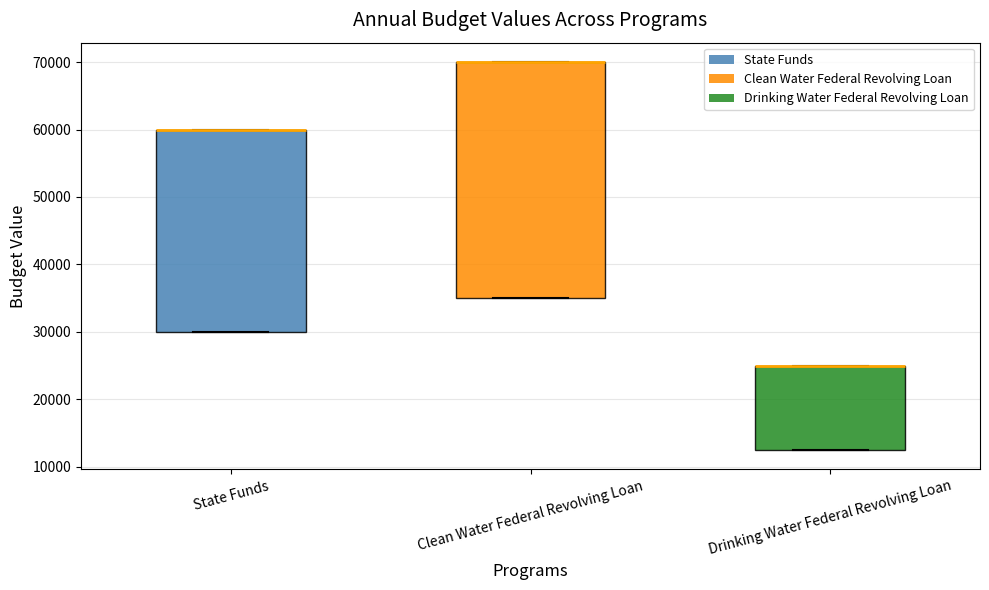

Reading left to right, read every box against the y-axis: the position of its median line, the range the box covers, and the ends of its whiskers. The values are not printed on the chart, so give them approximately, as read against the axis.

State Funds: median 60000 (drawn on the box's upper edge), box 30000 to 60000, whiskers 30000 to 60000
Clean Water Federal Revolving Loan: median 70000 (drawn on the box's upper edge), box 35000 to 70000, whiskers 35000 to 70000
Drinking Water Federal Revolving Loan: median 25000 (drawn on the box's upper edge), box 13000 to 25000, whiskers 13000 to 25000